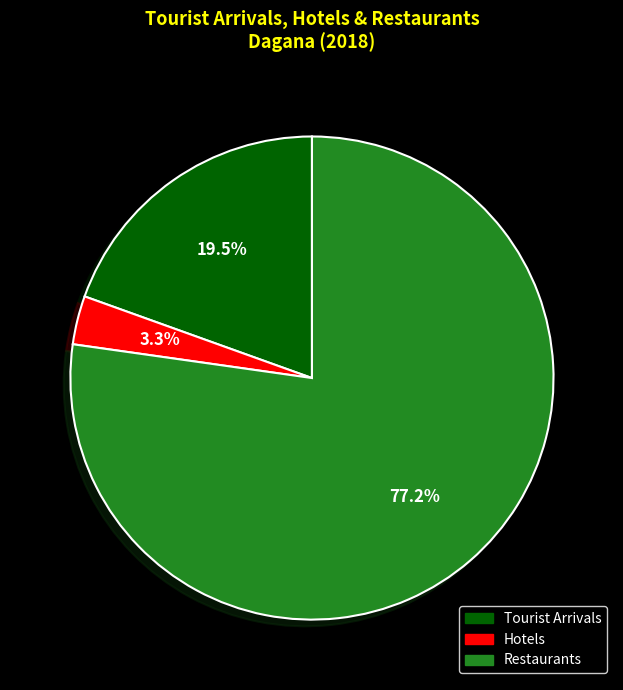

To the nearest percent, what portion does Hotels represent?

3%